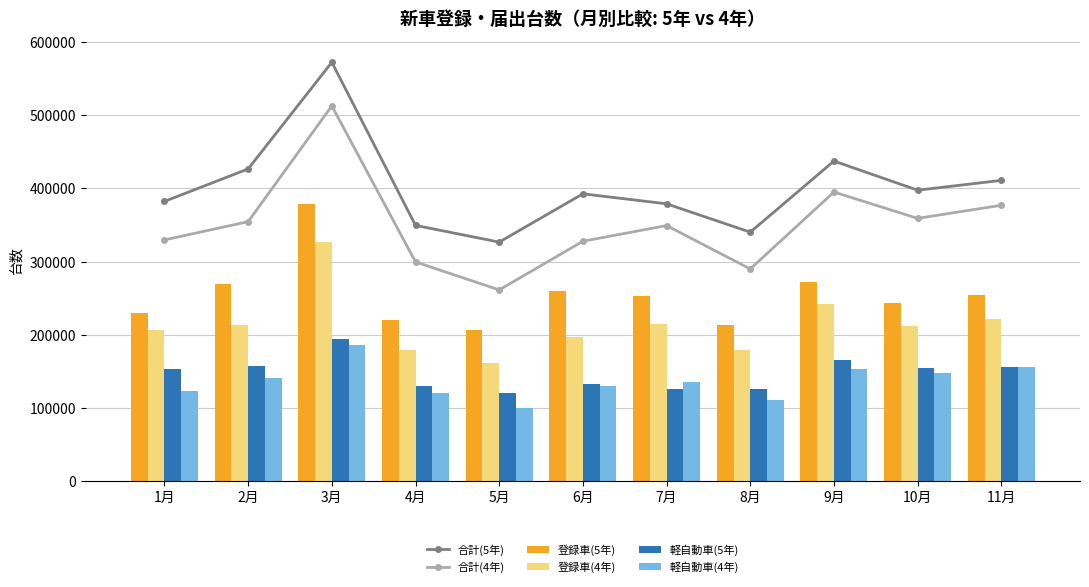

How many values in the 登録車(5年) series are below 253241?

5